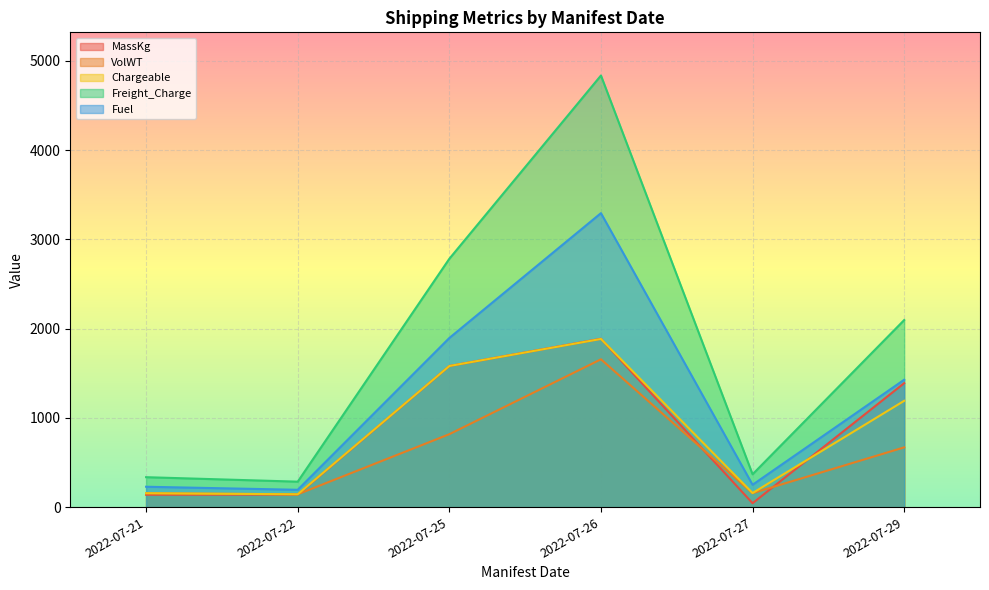

Rank the series by their maximum value, from lowest to highest.

VolWT, Chargeable, MassKg, Fuel, Freight_Charge